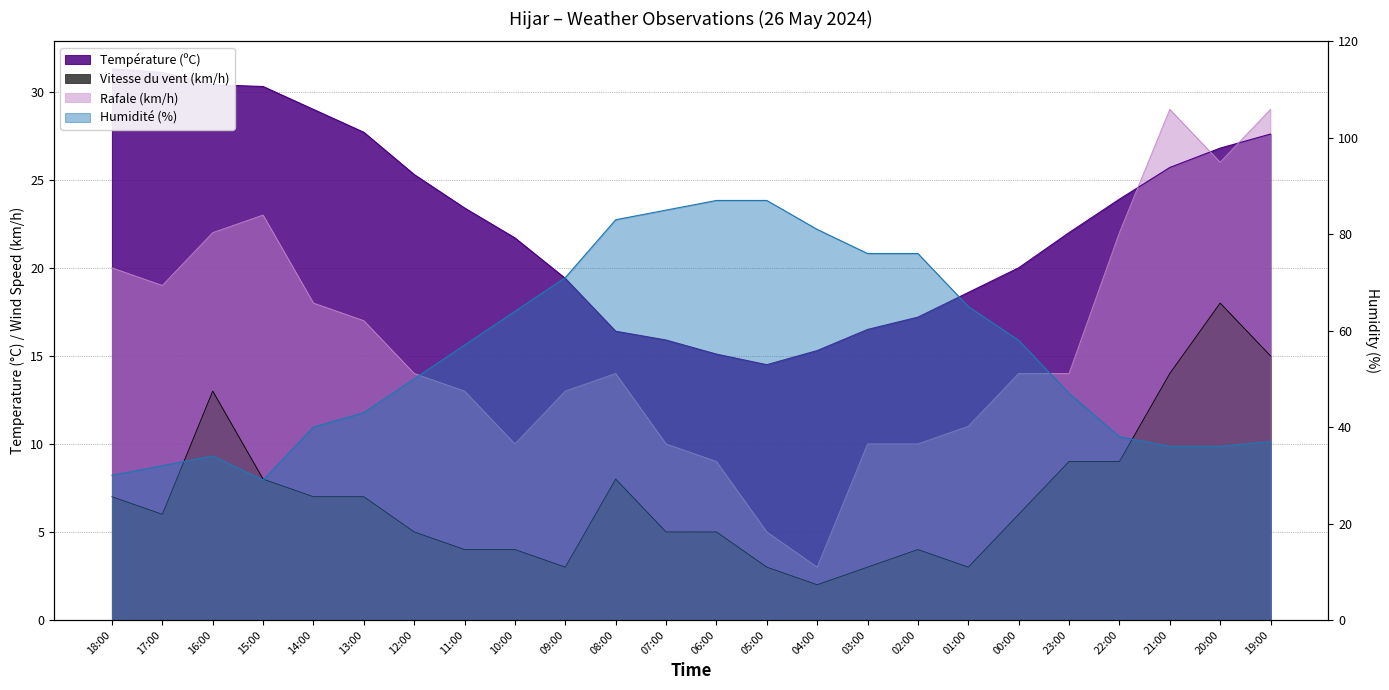

What is the value of the Température (ºC) point at the 14th from the left?

14.5